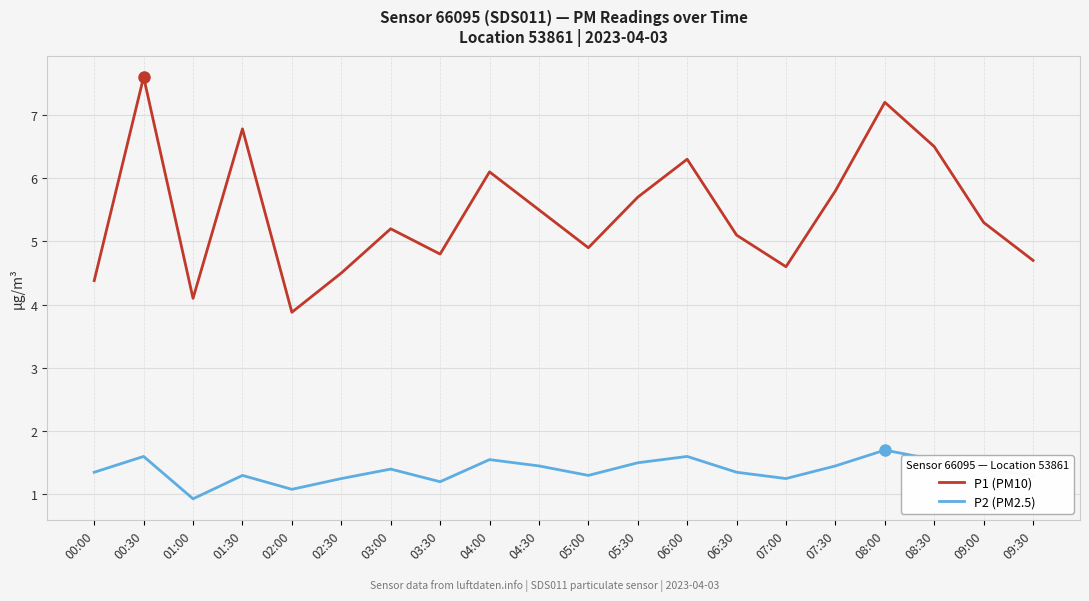

At which label does P1 (PM10) reach its peak?

00:30